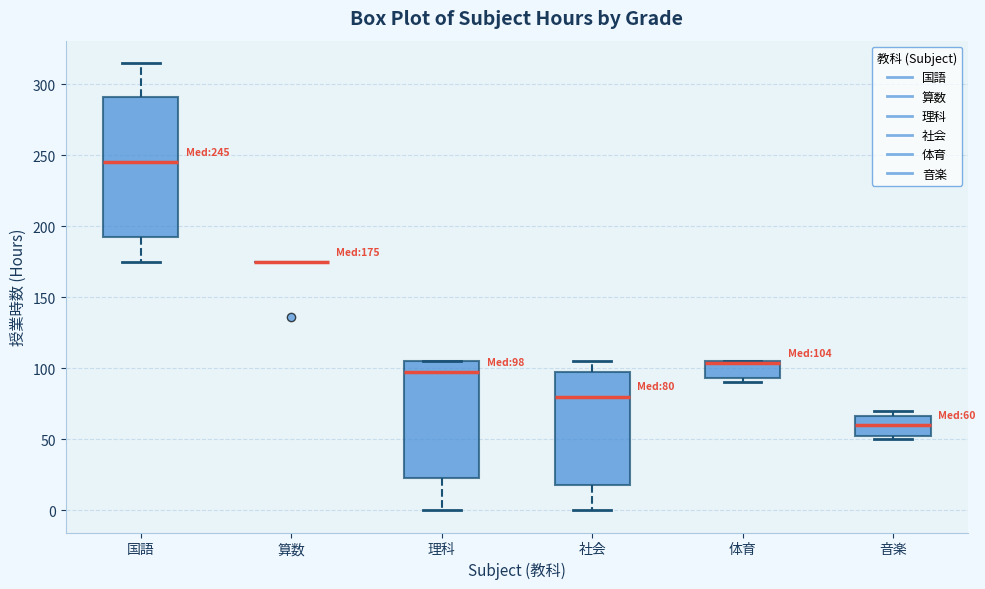

Which box is the tallest, from its lower edge to its upper edge?

国語